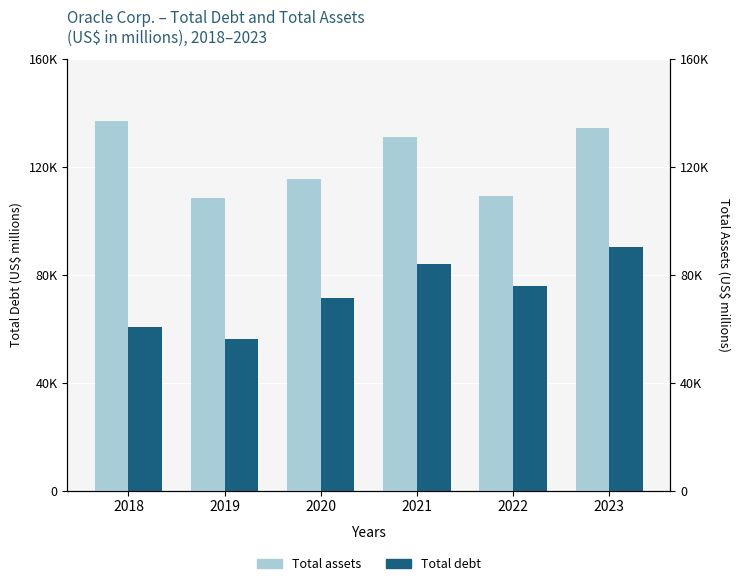

Rank the categories by Total debt value from highest to lowest.

2023, 2021, 2022, 2020, 2018, 2019